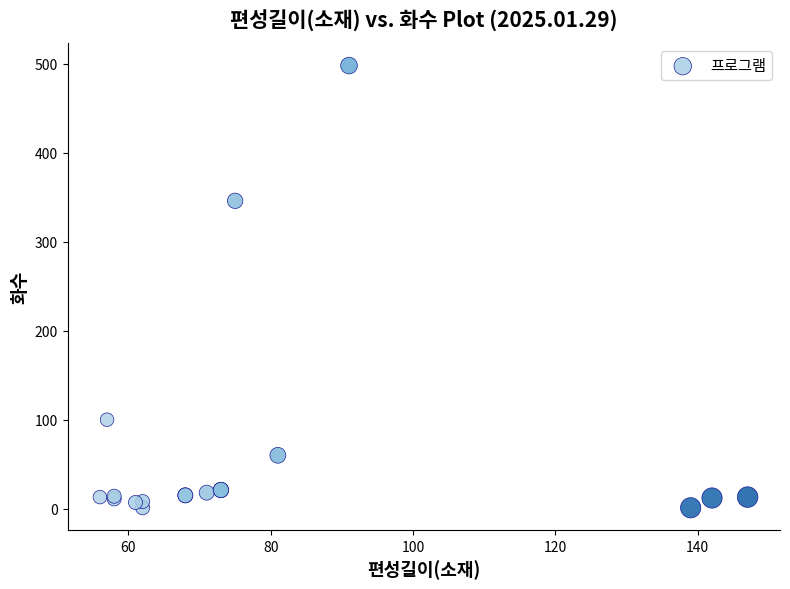

What Y value in the scatter plot is closest to 249?

346